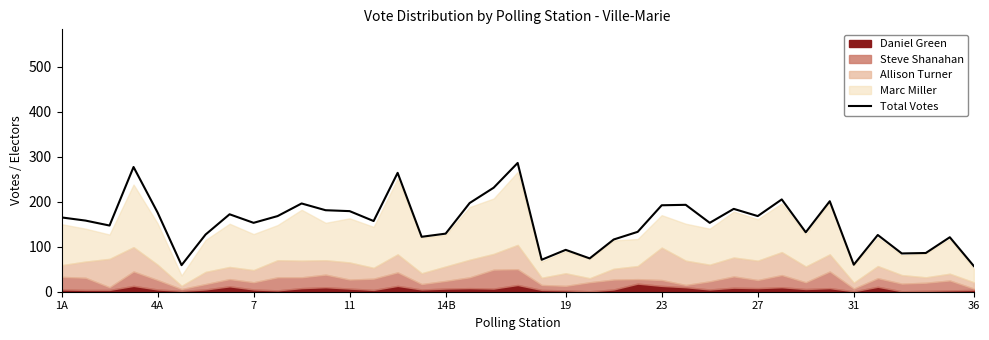

True or false: the data has more than 2 interior local peaks.

True